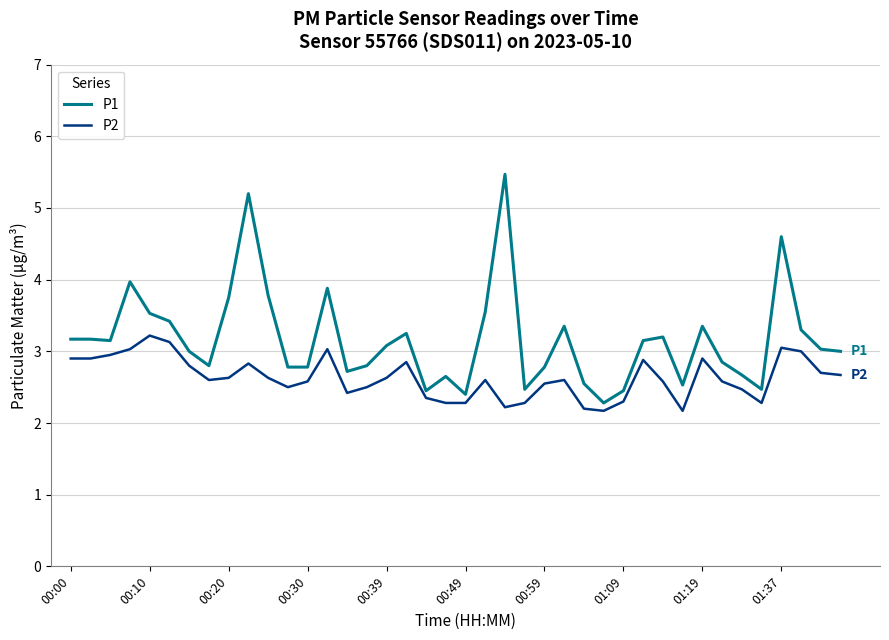

How many lines are shown in the chart?

2